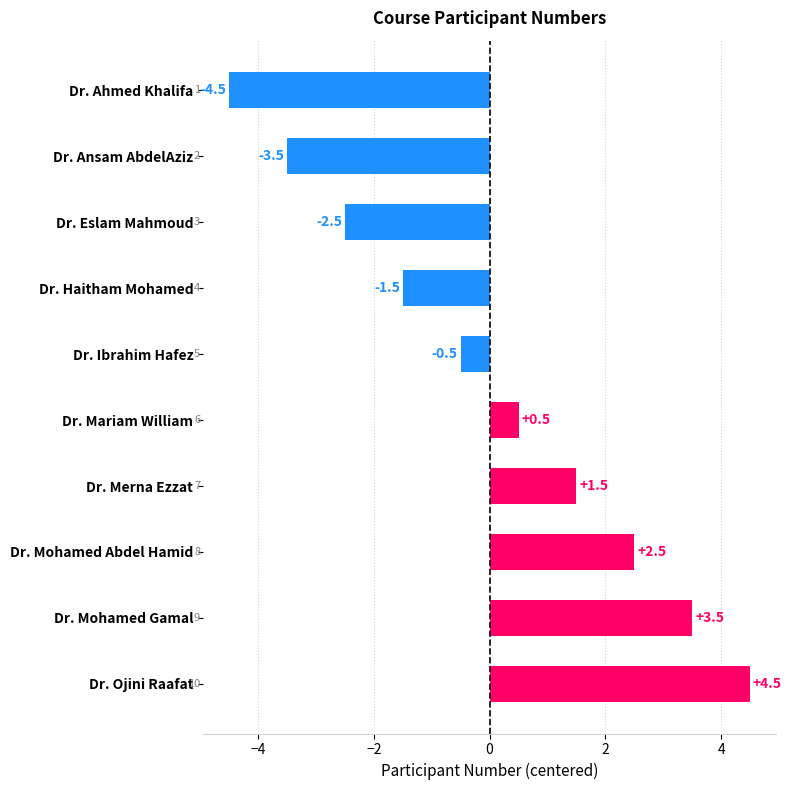

What value does the data have at Dr. Ibrahim Hafez?

-0.5